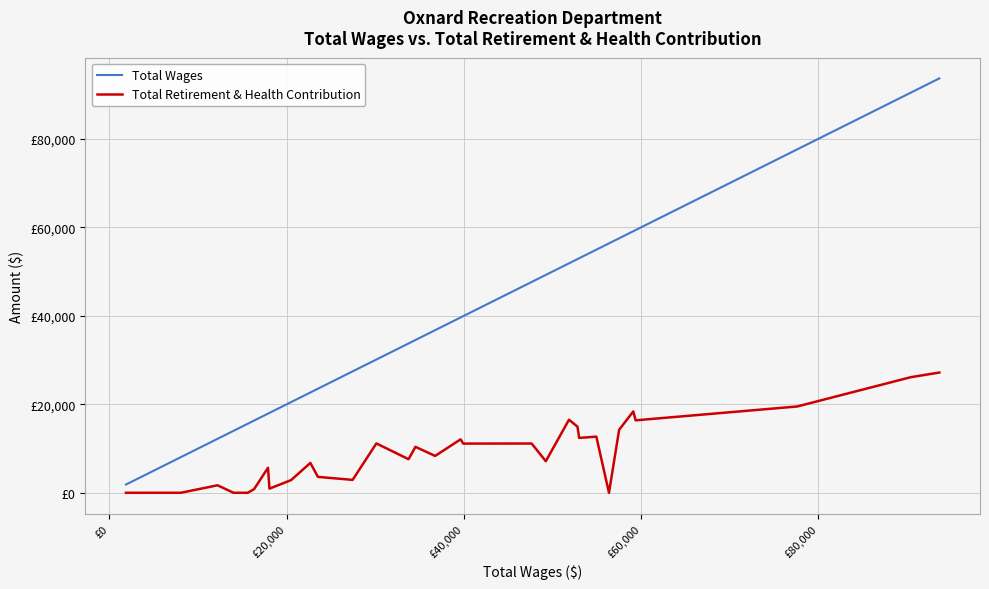

Does the chart display data point markers on the line(s)?

No